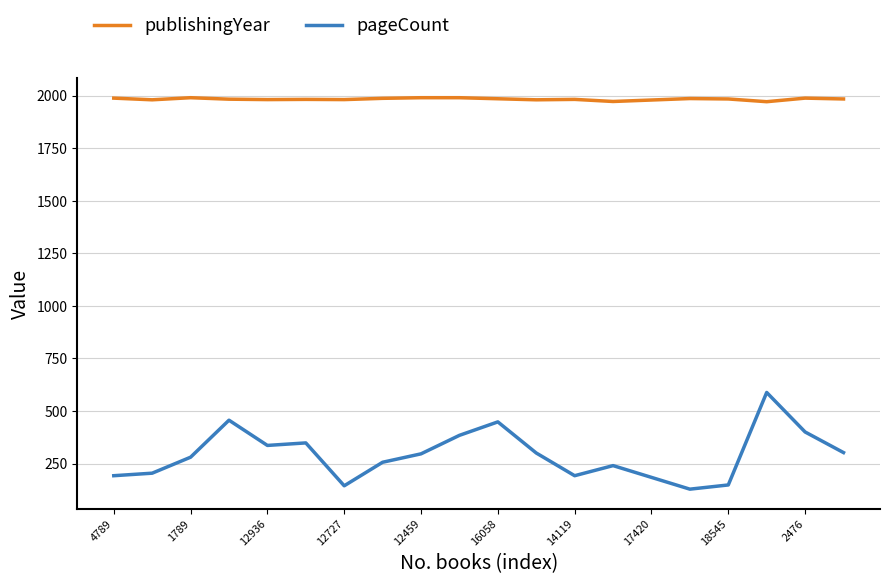

At how many categories does at least one series exceed 1812?

20